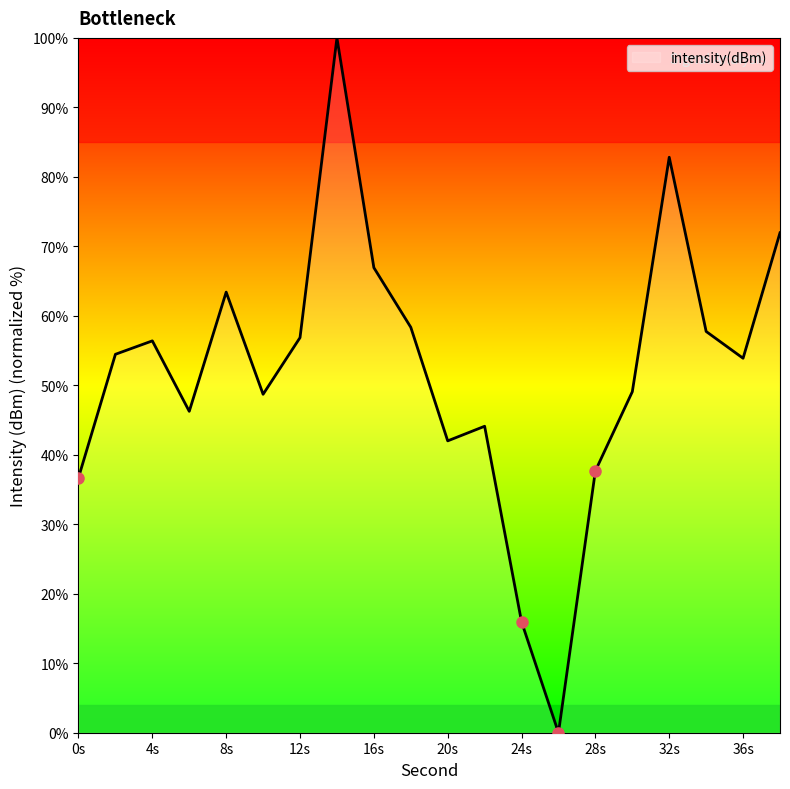

What is the difference between the maximum and minimum values?

100.0